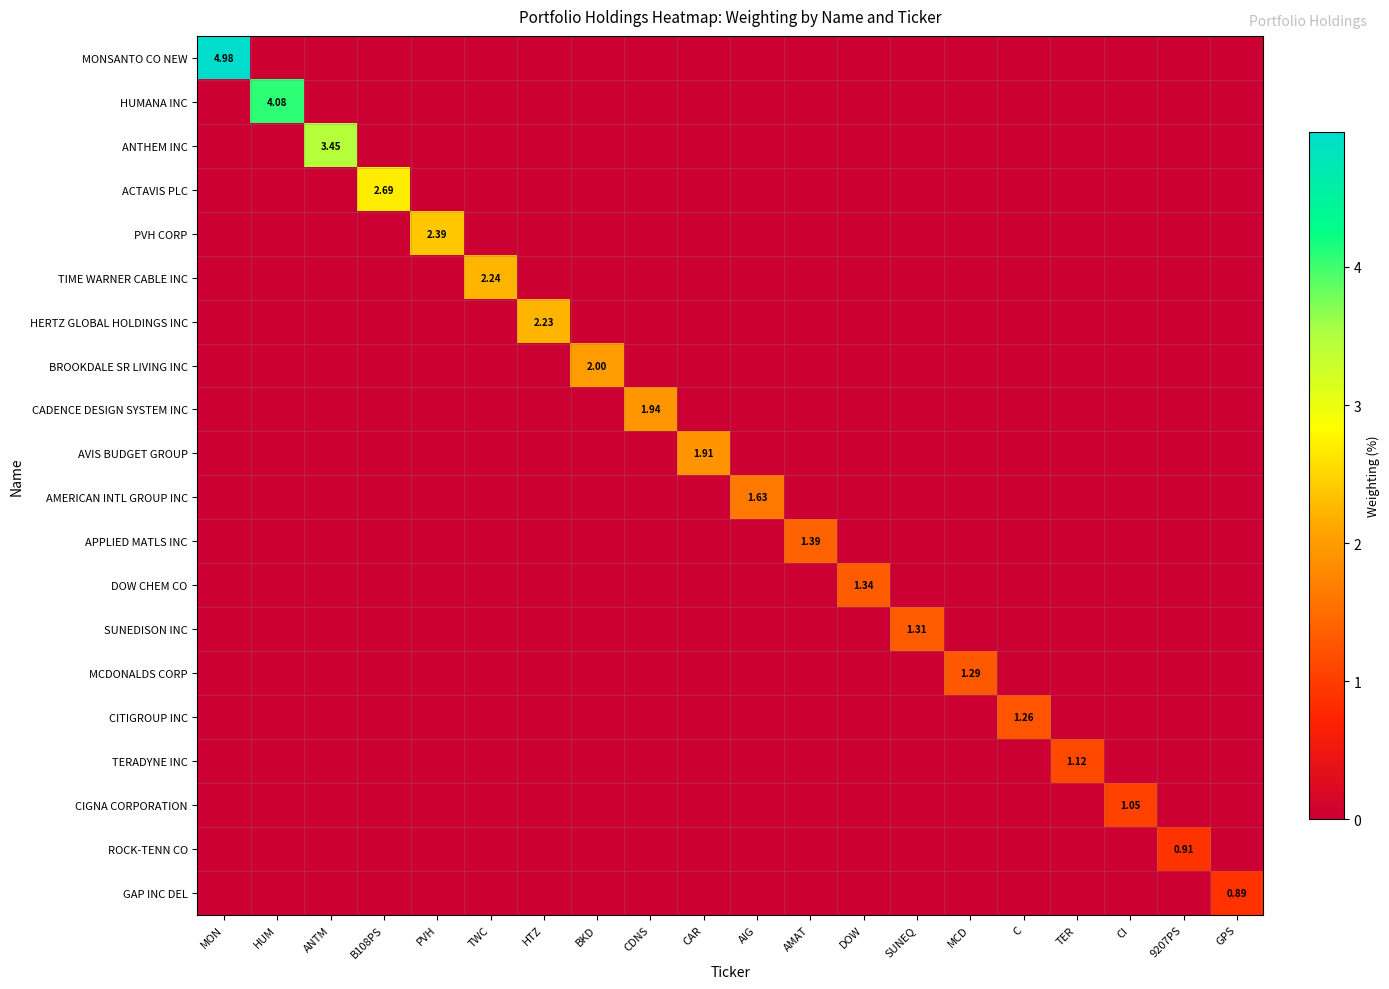

Which series has the largest range (max minus min)?

MONSANTO CO NEW